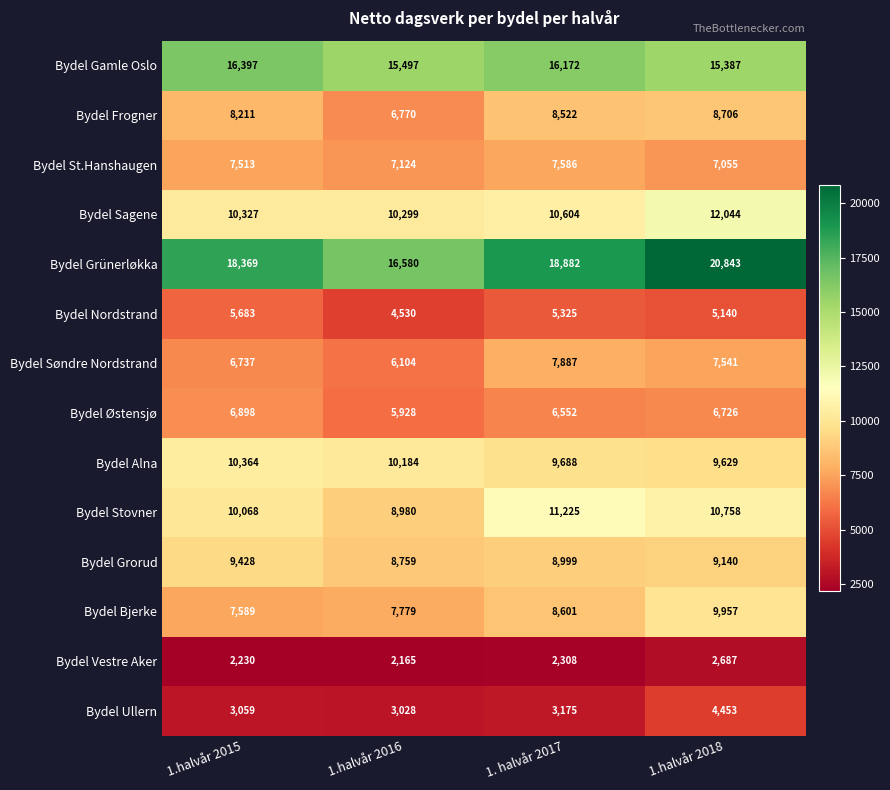

Is it true that Bydel Grünerløkka equals 29437 at 1.halvår 2018?

False